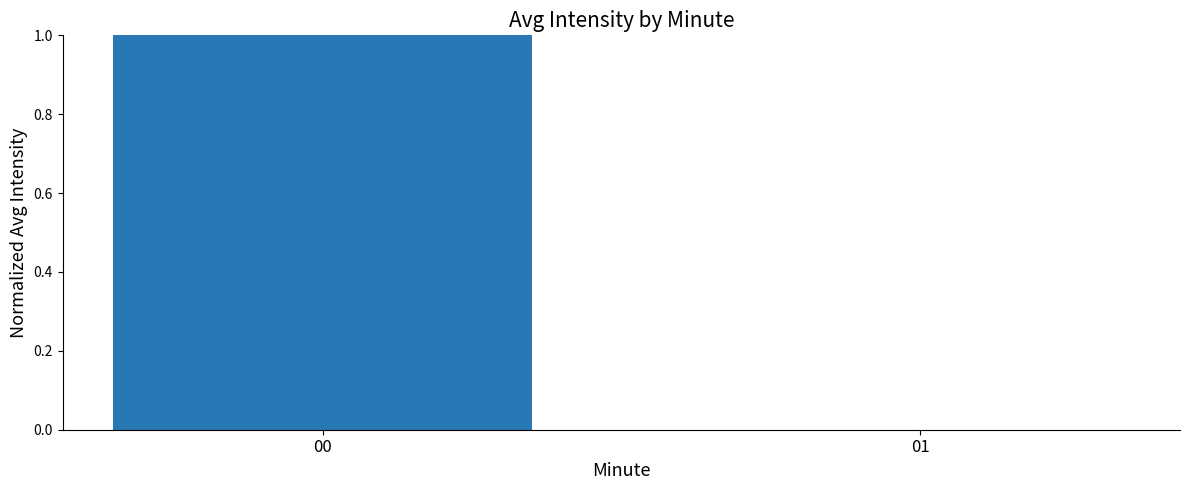

How many positive values are there?

1